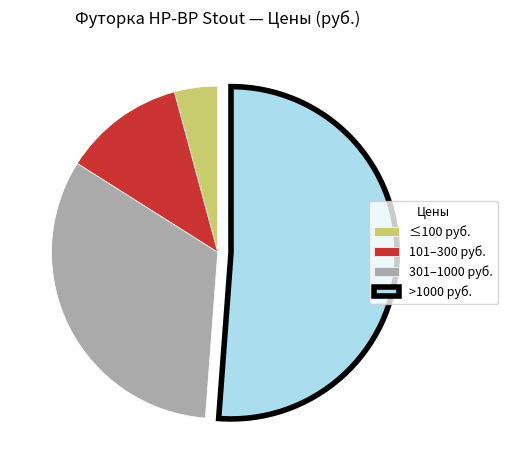

What is the majority slice?

>1000 руб.